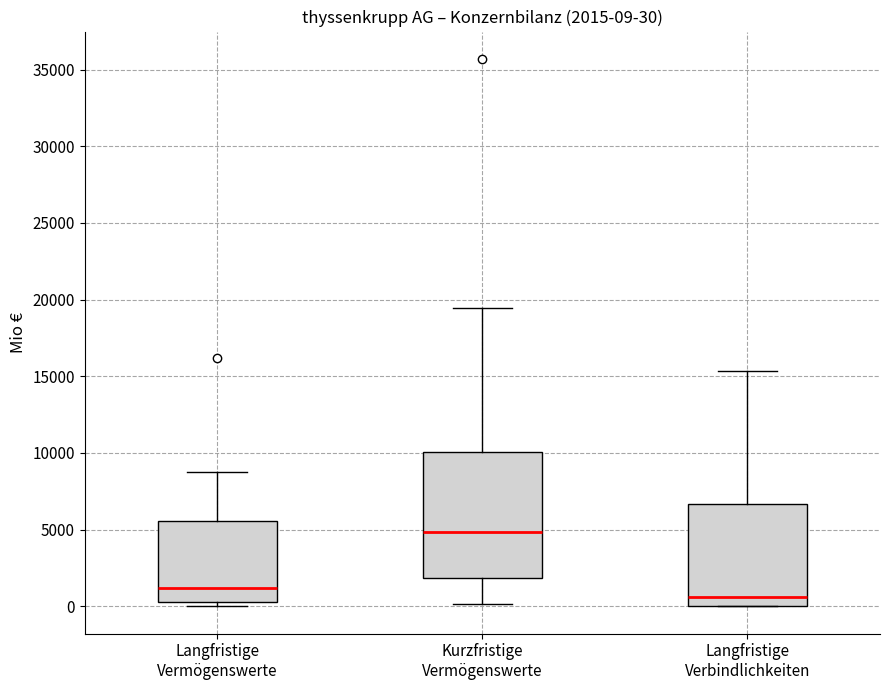

Which box has the highest median line?

Kurzfristige Vermögenswerte